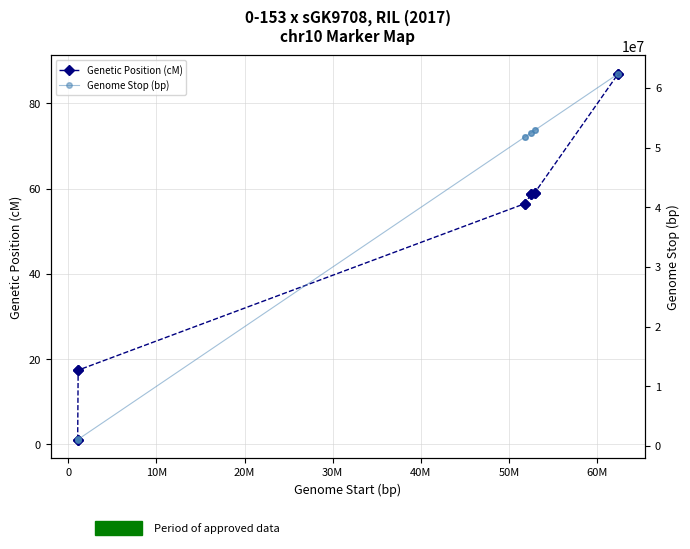

Is the value of Genetic Position (cM) at 30M greater than the value of Genome Stop (bp) at 10?

No